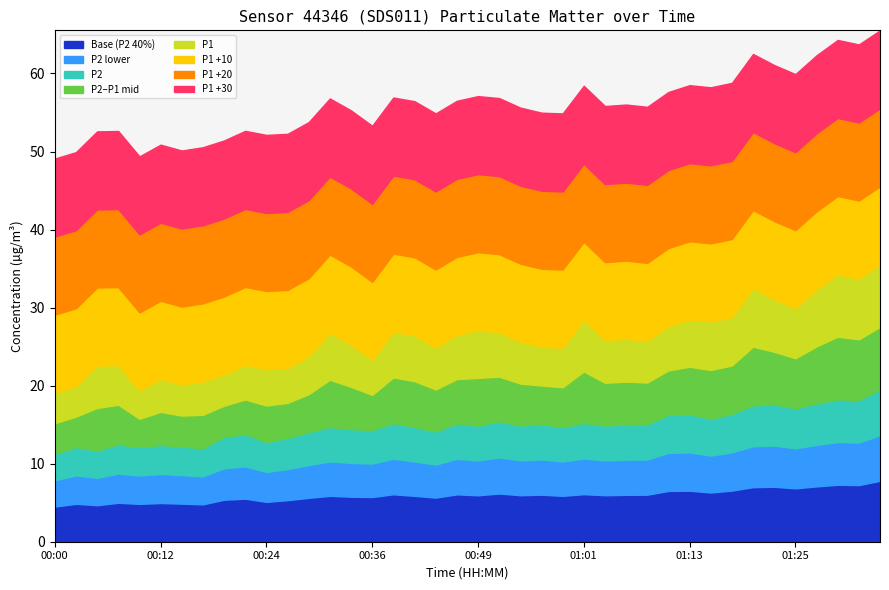

What is the label of the 9th point from the left?

00:19